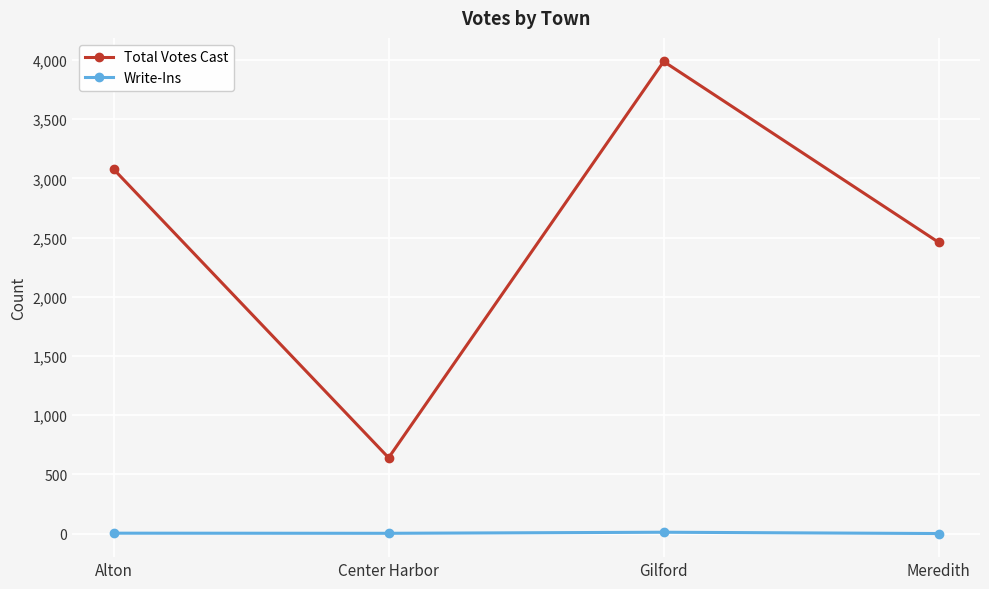

What is the greatest value displayed?

3987